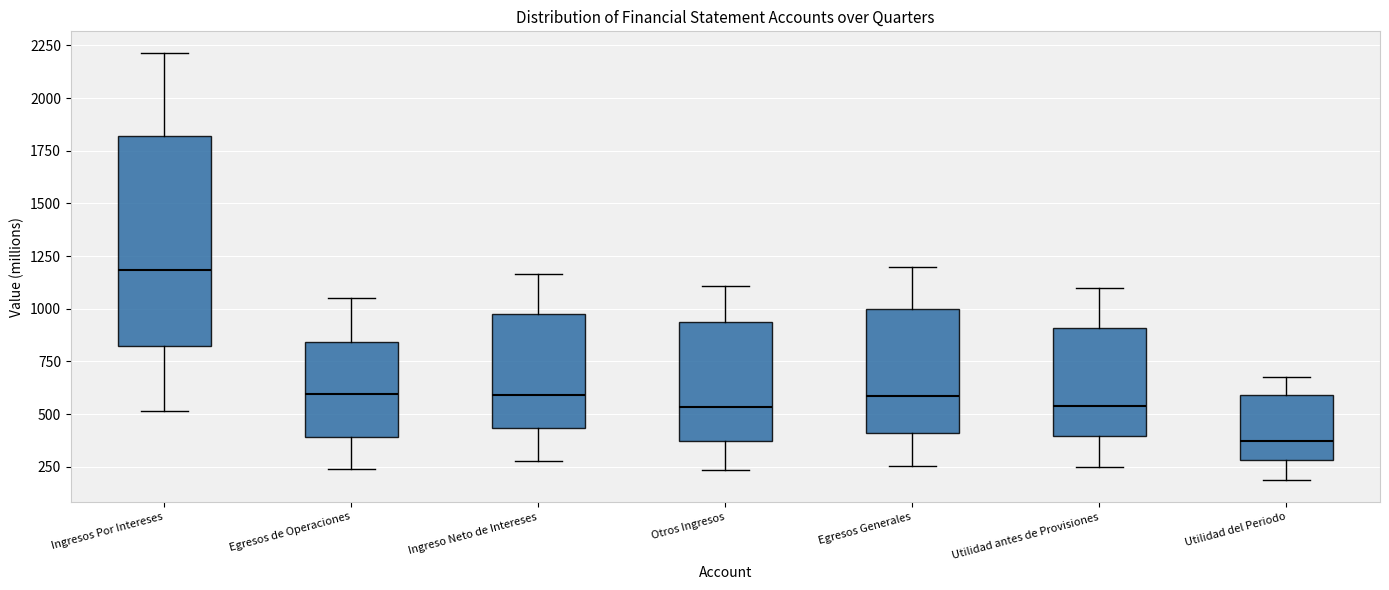

Reading left to right, transcribe this box plot: for each box, give where its median line is, the range the box spans, and where its two whiskers end, as read against the y-axis. The values are not printed on the chart, so give them approximately, as read against the axis.

Ingresos Por Intereses: median 1200, box 800 to 1800, whiskers 500 to 2200
Egresos de Operaciones: median 600, box 400 to 850, whiskers 250 to 1050
Ingreso Neto de Intereses: median 600, box 450 to 1000, whiskers 300 to 1150
Otros Ingresos: median 550, box 350 to 950, whiskers 250 to 1100
Egresos Generales: median 600, box 400 to 1000, whiskers 250 to 1200
Utilidad antes de Provisiones: median 550, box 400 to 900, whiskers 250 to 1100
Utilidad del Periodo: median 350, box 300 to 600, whiskers 200 to 700